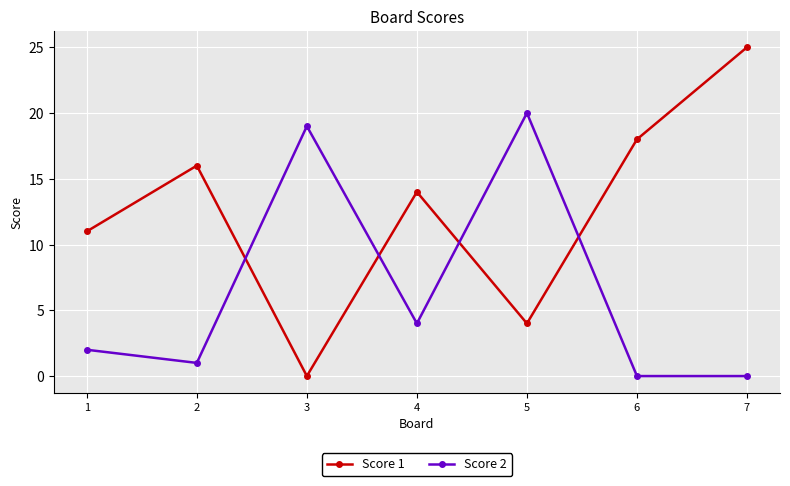

True or false: Score 2 and Score 1 cross at least once.

True